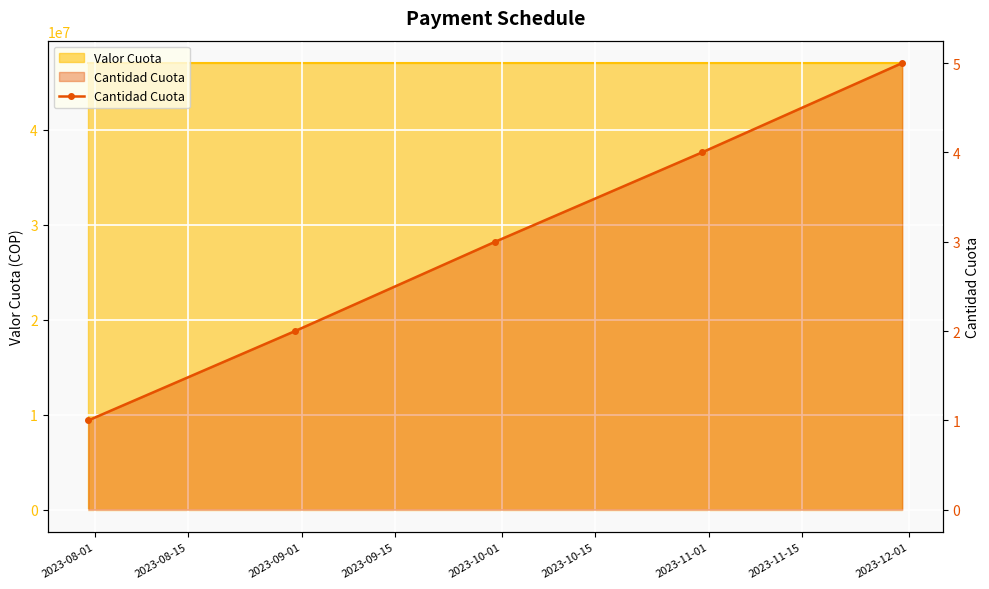

Is it true that the value at 2023-08-01 is 1?

True